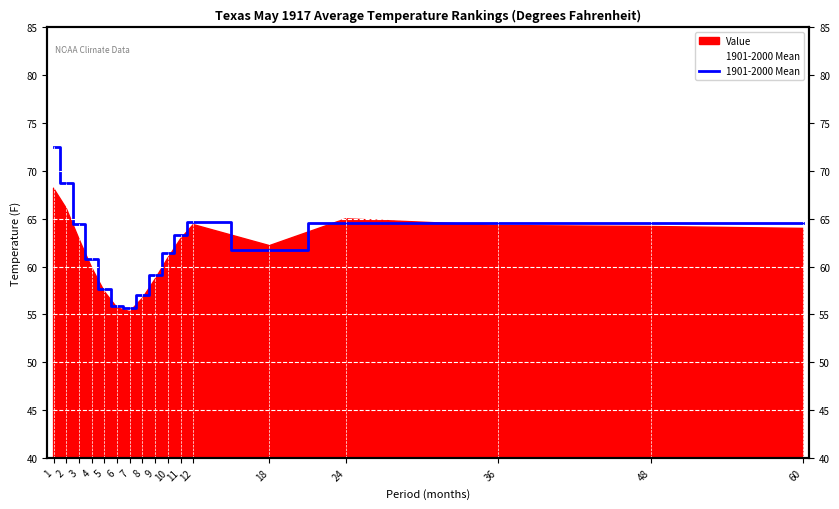

What is the difference between the values at 8 and 48?

7.6